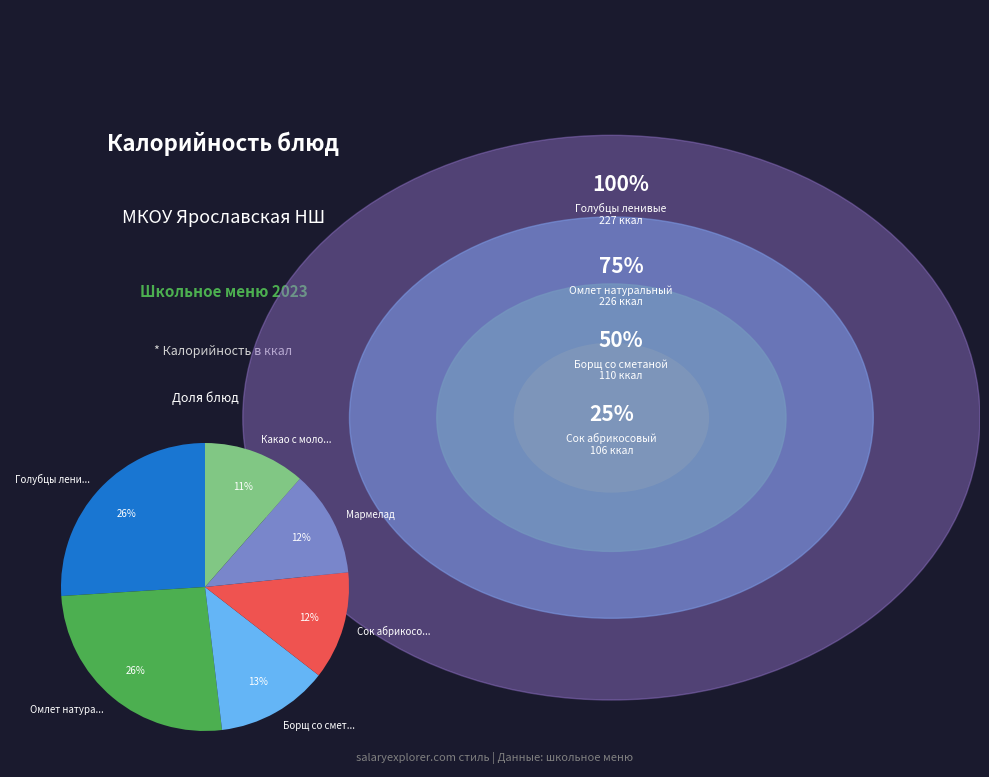

Do Мармелад and Какао с моло... together represent more than half of the pie?

No